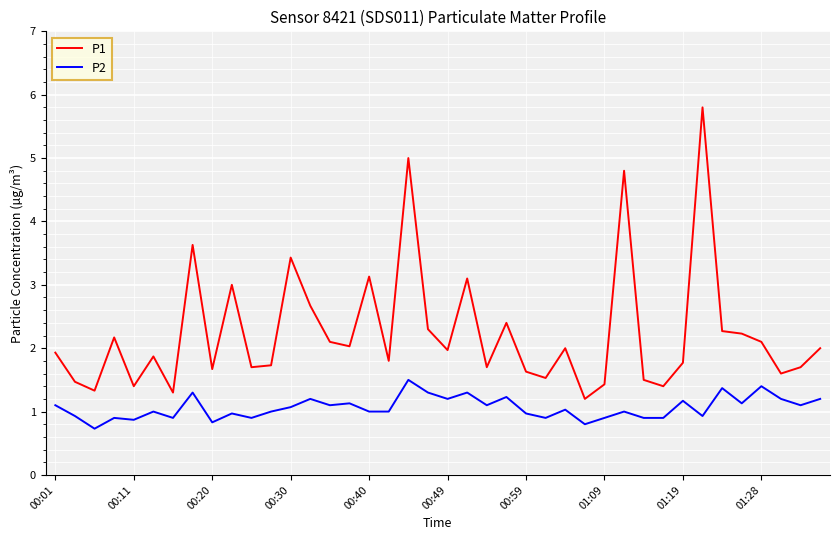

Rank the series by their maximum value, from lowest to highest.

P2, P1